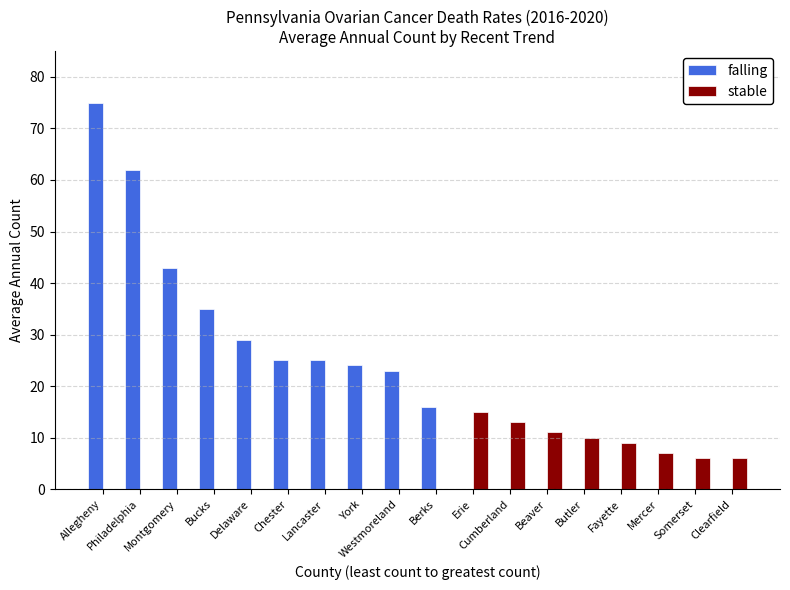

Are the bars grouped side by side (vs. stacked)?

Yes